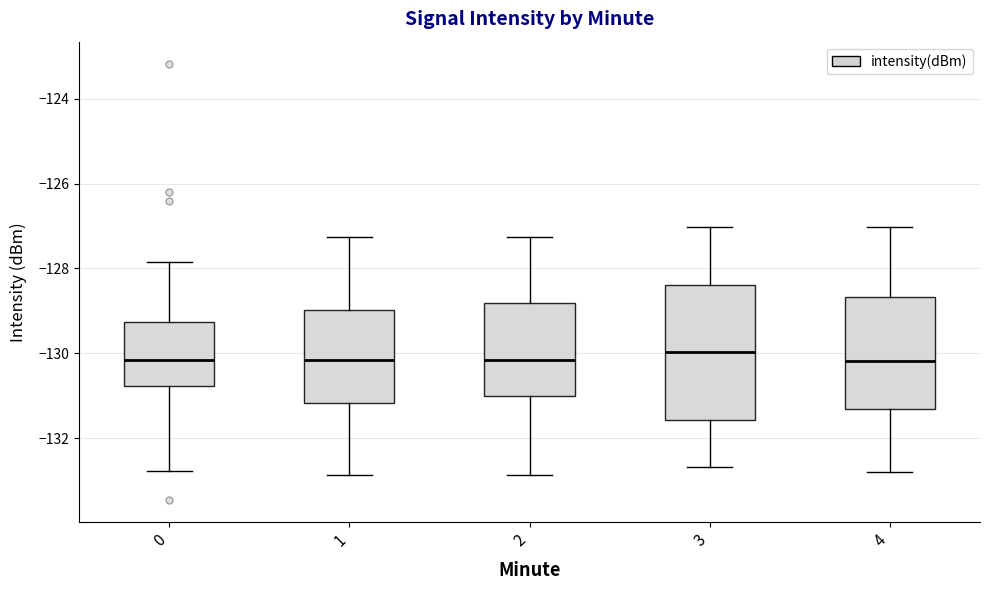

Reading left to right, read every box against the y-axis: the position of its median line, the range the box covers, and the ends of its whiskers. The values are not printed on the chart, so give them approximately, as read against the axis.

0: median -130.2, box -130.8 to -129.2, whiskers -132.8 to -127.8
1: median -130.2, box -131.2 to -129.0, whiskers -132.8 to -127.2
2: median -130.2, box -131.0 to -128.8, whiskers -132.8 to -127.2
3: median -130.0, box -131.6 to -128.4, whiskers -132.6 to -127.0
4: median -130.2, box -131.4 to -128.6, whiskers -132.8 to -127.0